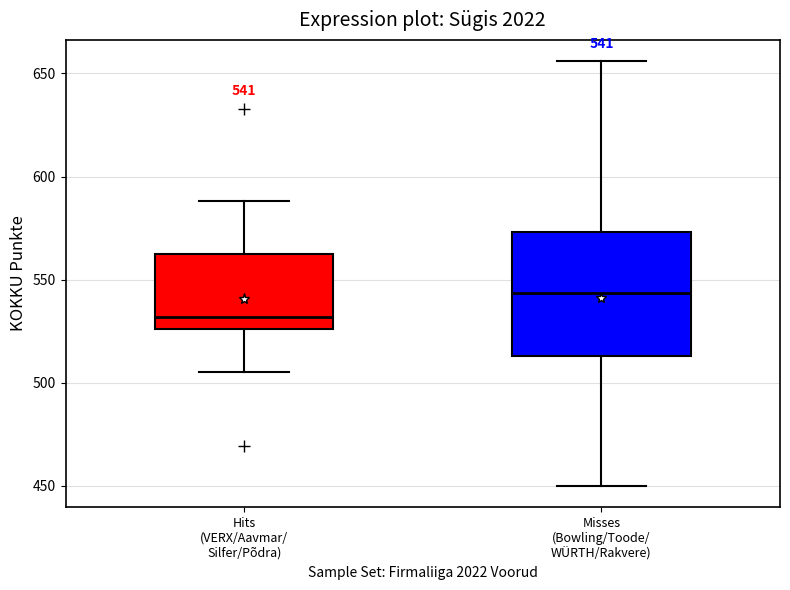

Comparing the boxes themselves (not the whiskers), which one is the tallest?

Misses (Bowling/Toode/ WÜRTH/Rakvere)